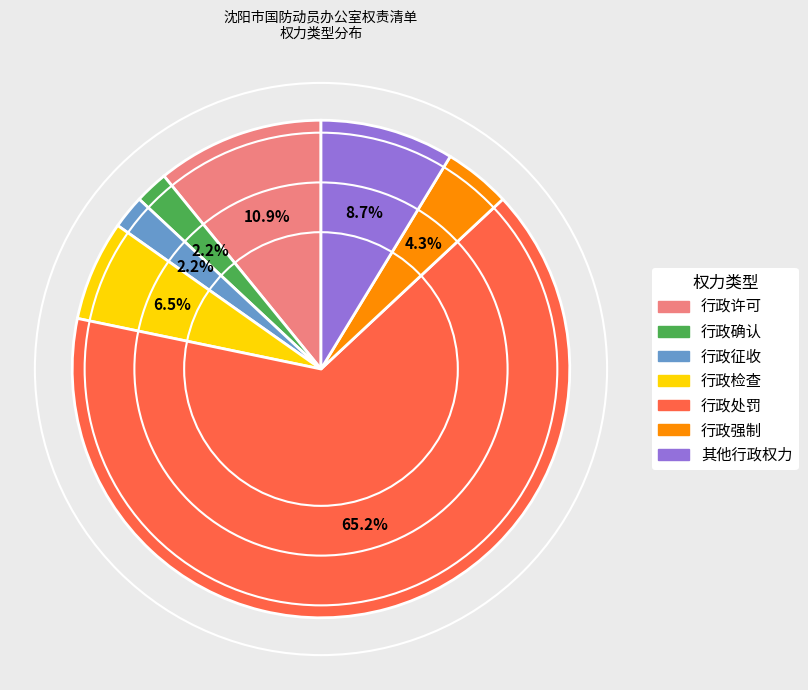

Is there any slice that represents more than half of the pie?

Yes